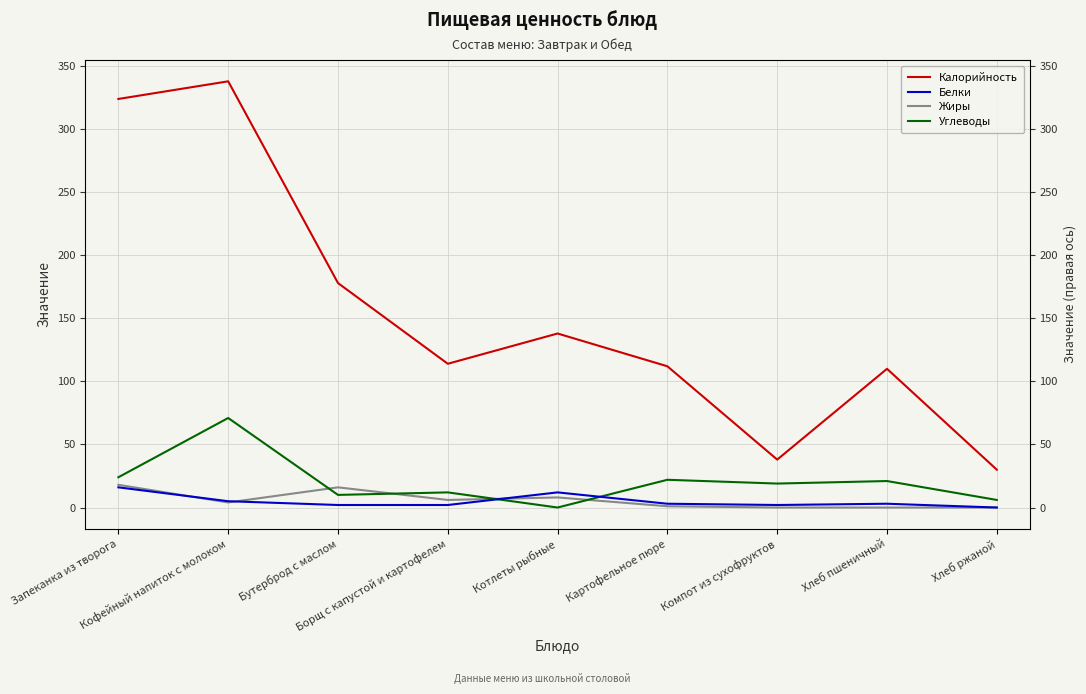

What is the label of the 7th point from the right?

Бутерброд с маслом